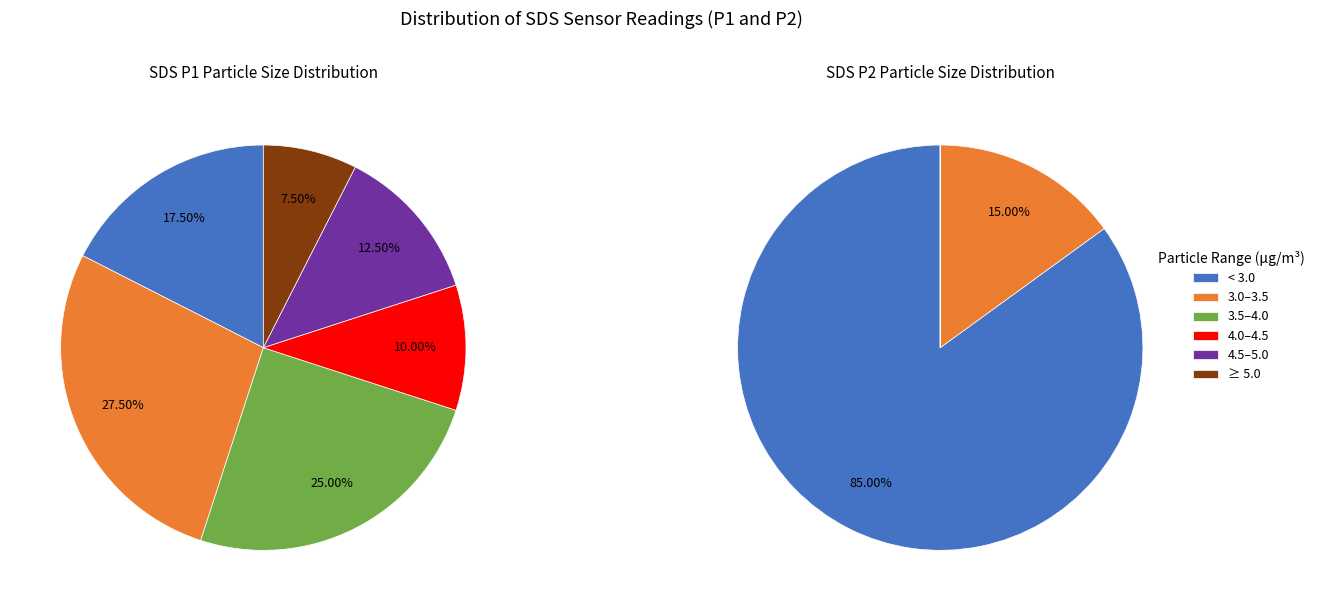

Is there a majority slice in this chart?

No